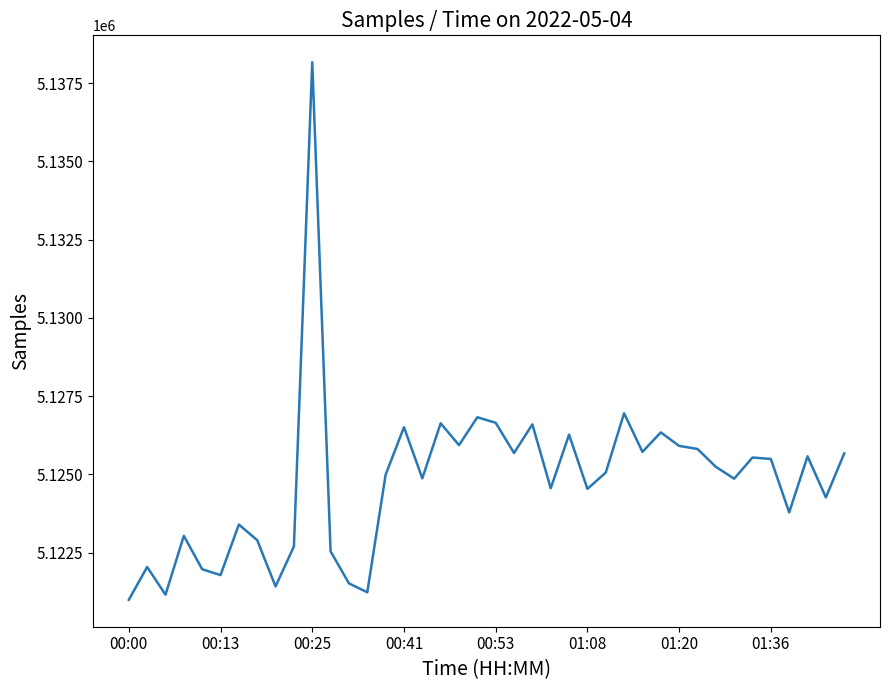

What is the smallest value displayed?

5120992